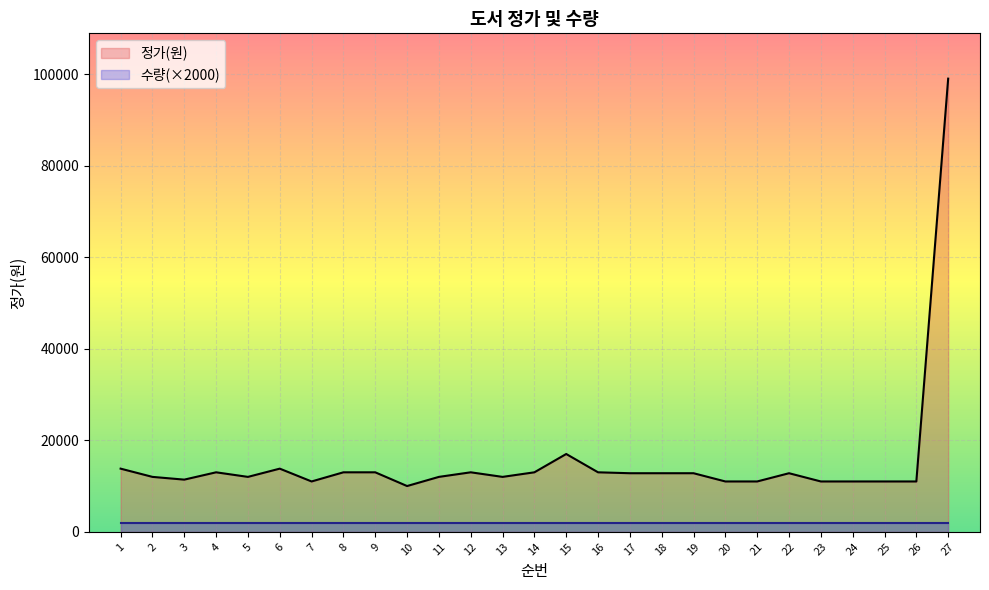

What is the difference between the second highest and second lowest values?

6000